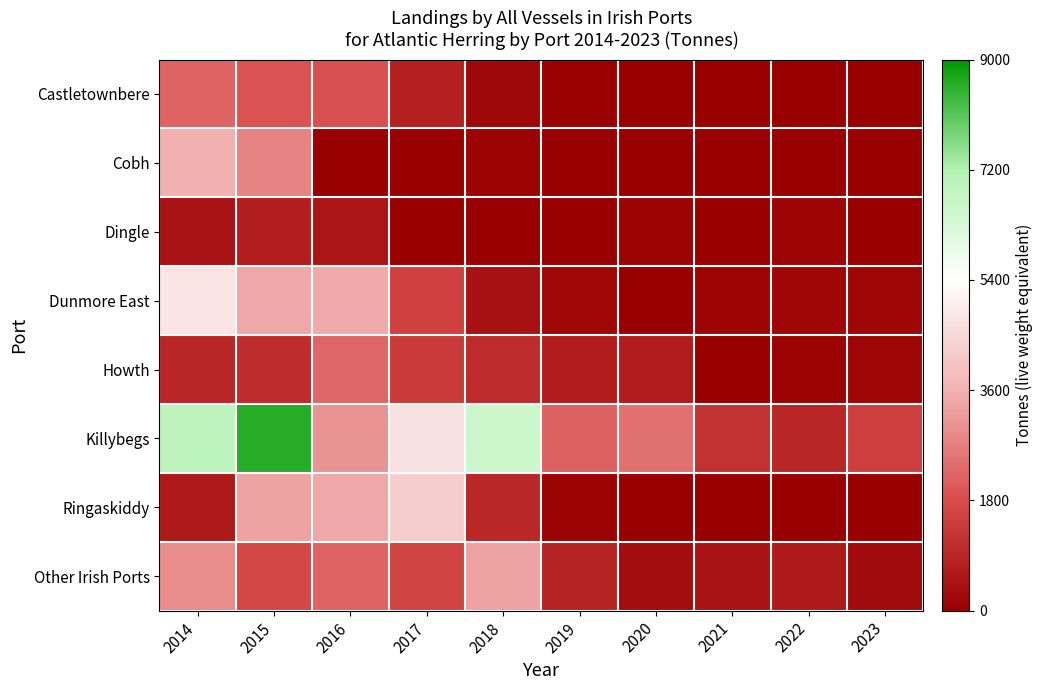

Reading left to right, extract all data points from this chart.

Castletownbere: 2014=2220	2015=1901	2016=1875	2017=784	2018=199	2019=56	2020=0	2021=0	2022=6	2023=0
Cobh: 2014=3572	2015=2768	2016=0	2017=0	2018=94	2019=0	2020=0	2021=0	2022=0	2023=0
Dingle: 2014=454	2015=727	2016=518	2017=0	2018=0	2019=0	2020=92	2021=35	2022=135	2023=0
Dunmore East: 2014=4766	2015=3402	2016=3459	2017=1538	2018=407	2019=213	2020=13	2021=130	2022=192	2023=187
Howth: 2014=926	2015=1066	2016=2253	2017=1386	2018=1024	2019=693	2020=692	2021=5	2022=107	2023=170
Killybegs: 2014=6932	2015=8602	2016=3047	2017=4685	2018=6583	2019=2167	2020=2439	2021=1184	2022=910	2023=1486
Ringaskiddy: 2014=599	2015=3334	2016=3399	2017=4228	2018=936	2019=87	2020=0	2021=0	2022=0	2023=0
Other Irish Ports: 2014=2934	2015=1682	2016=2209	2017=1615	2018=3317	2019=834	2020=319	2021=460	2022=601	2023=293